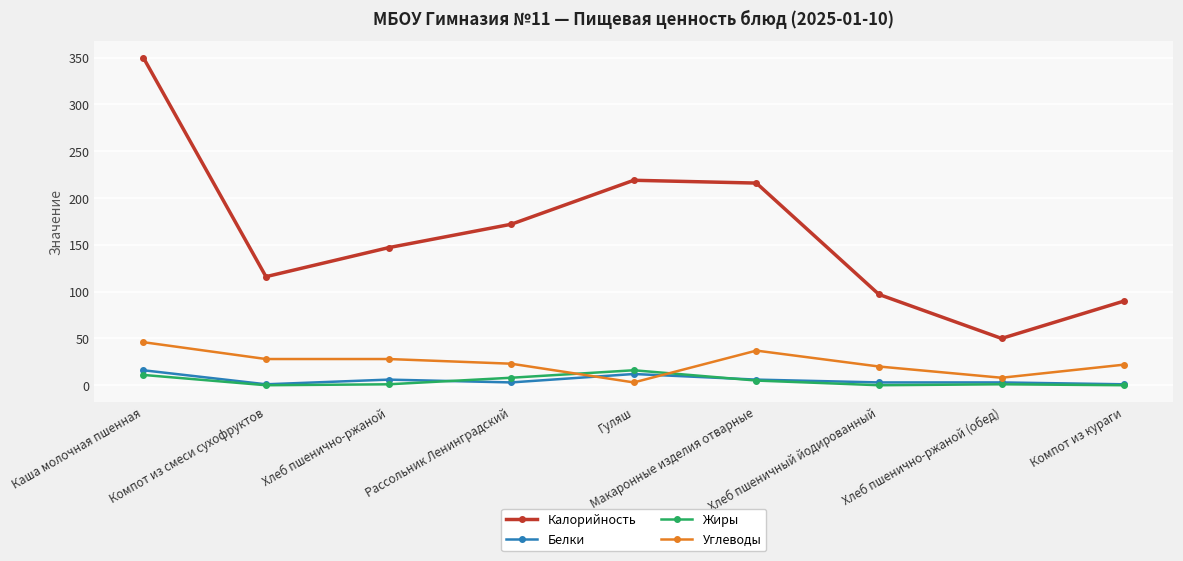

Rank the series at Каша молочная пшенная from highest to lowest value.

Калорийность, Углеводы, Белки, Жиры